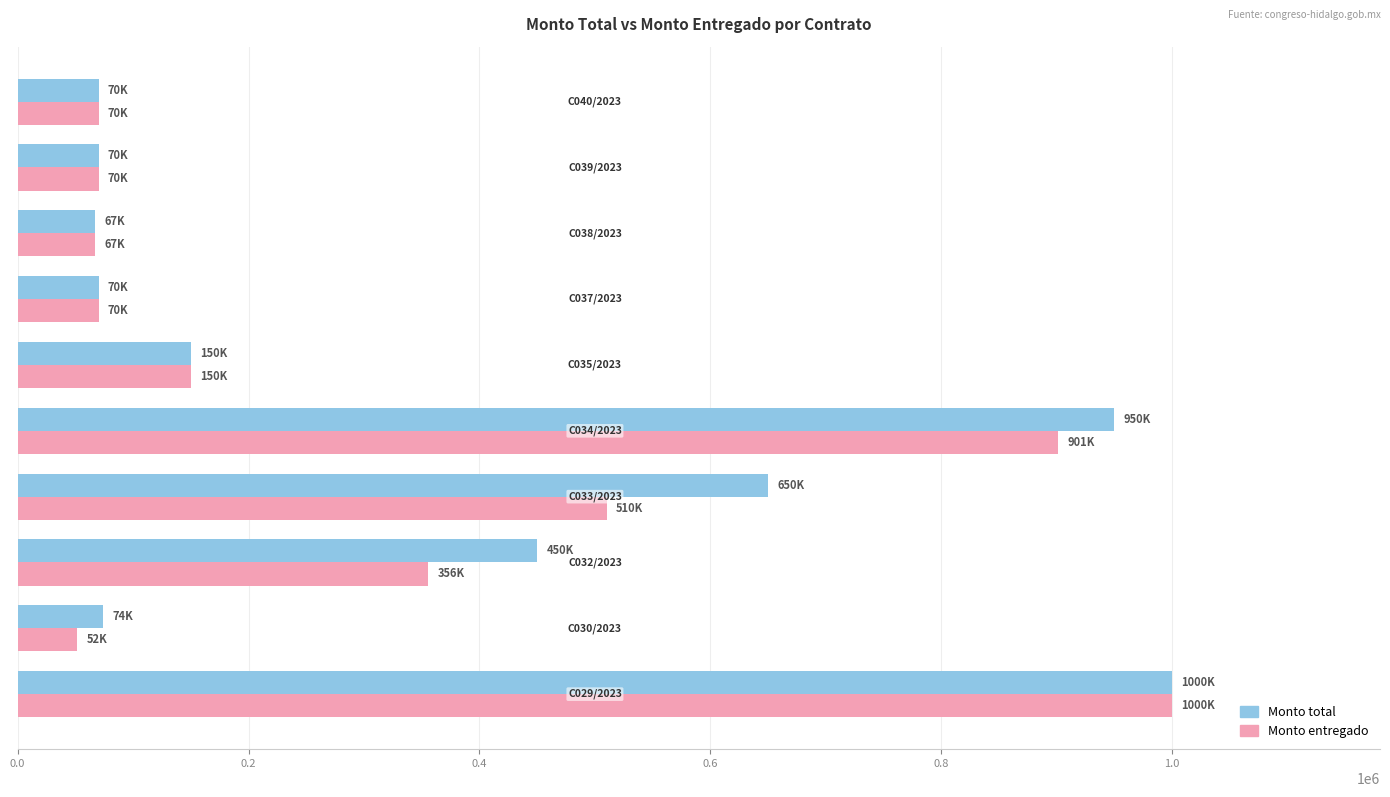

What is the difference between the maximum and minimum values in the Monto total series?

933000.0